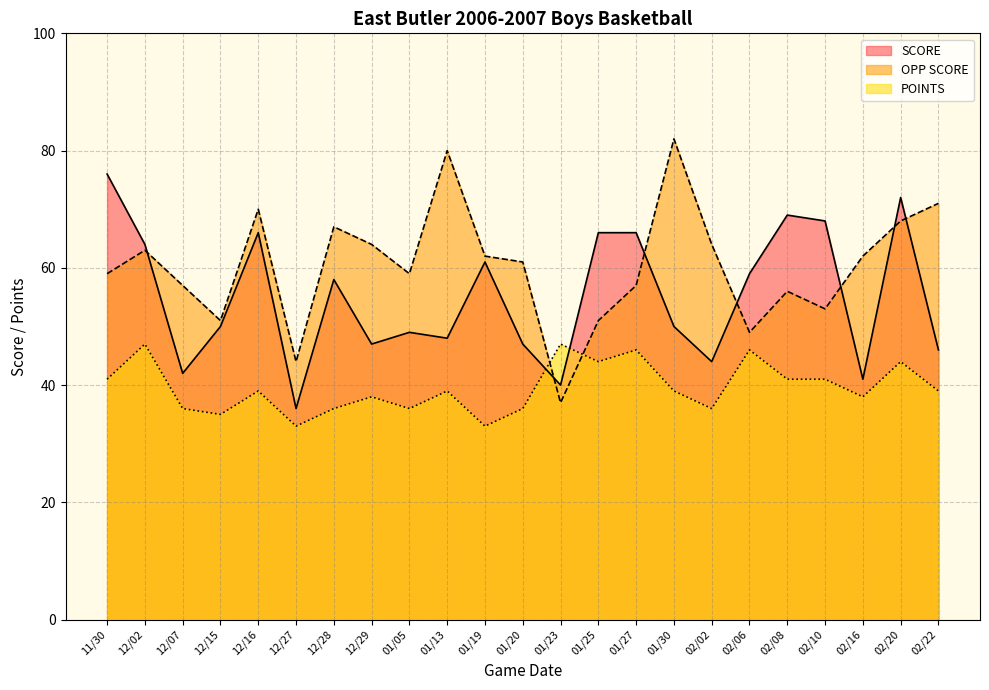

Count the number of data series in this chart.

3